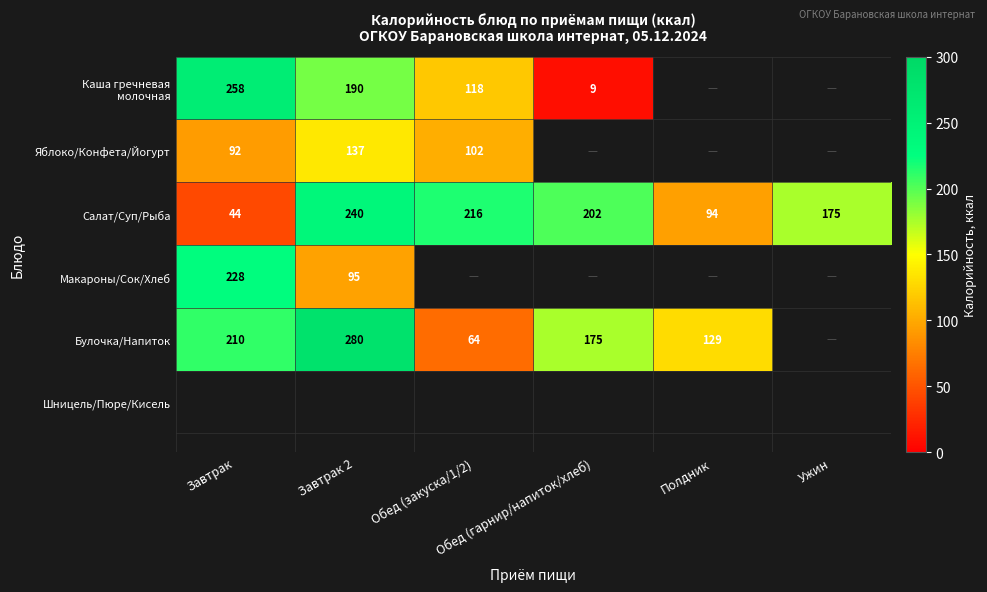

What is the sum of all Салат/Суп/Рыба values?

971